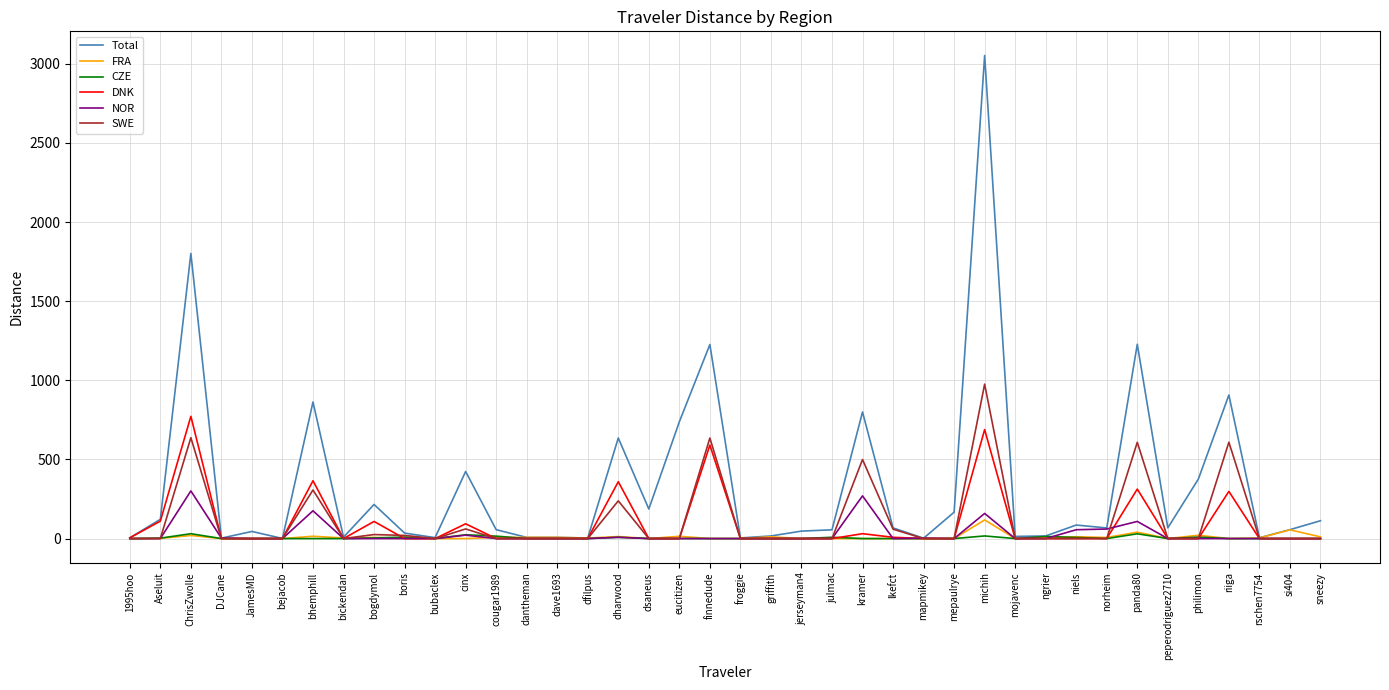

Which series has the largest total across all categories?

Total